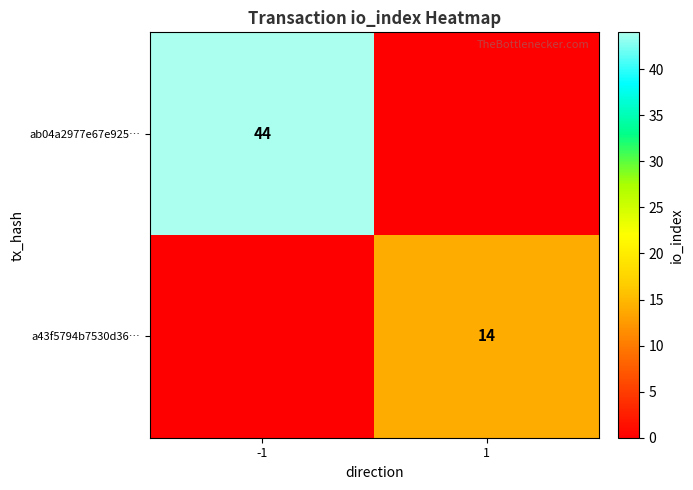

The value of a43f5794b7530d36… at 1 is 14. True or false?

True